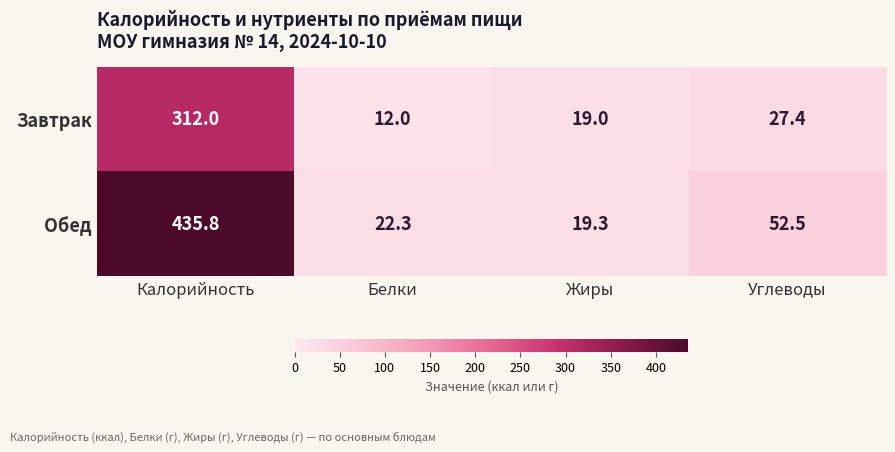

What is the total value across all series at Жиры?

38.3